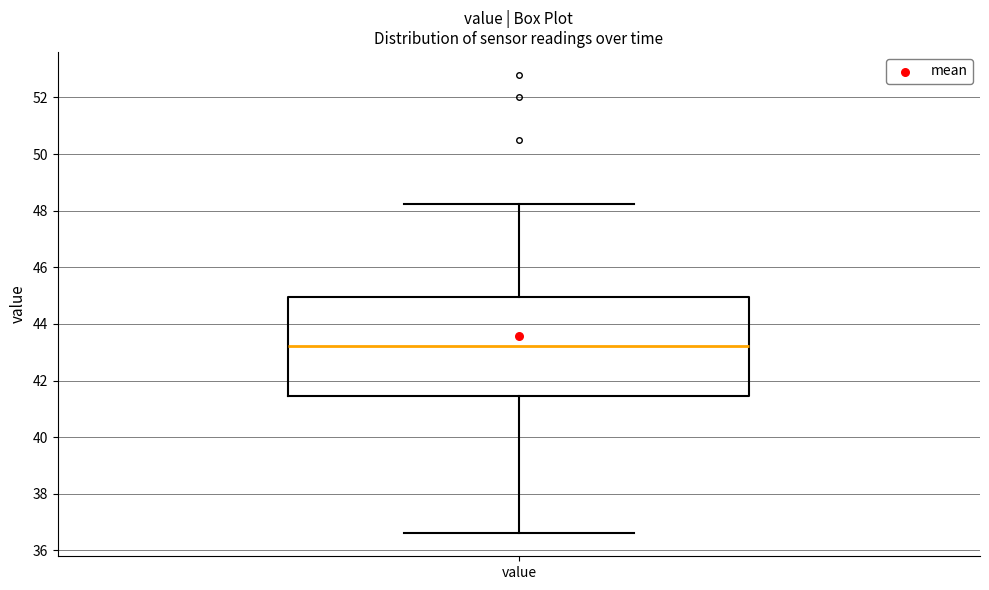

Transcribe this box plot: give where the median line is, the range the box spans, and where the two whiskers end, as read against the y-axis. The values are not printed on the chart, so give them approximately, as read against the axis.

median 43.2, box 41.4 to 45.0, whiskers 36.6 to 48.2